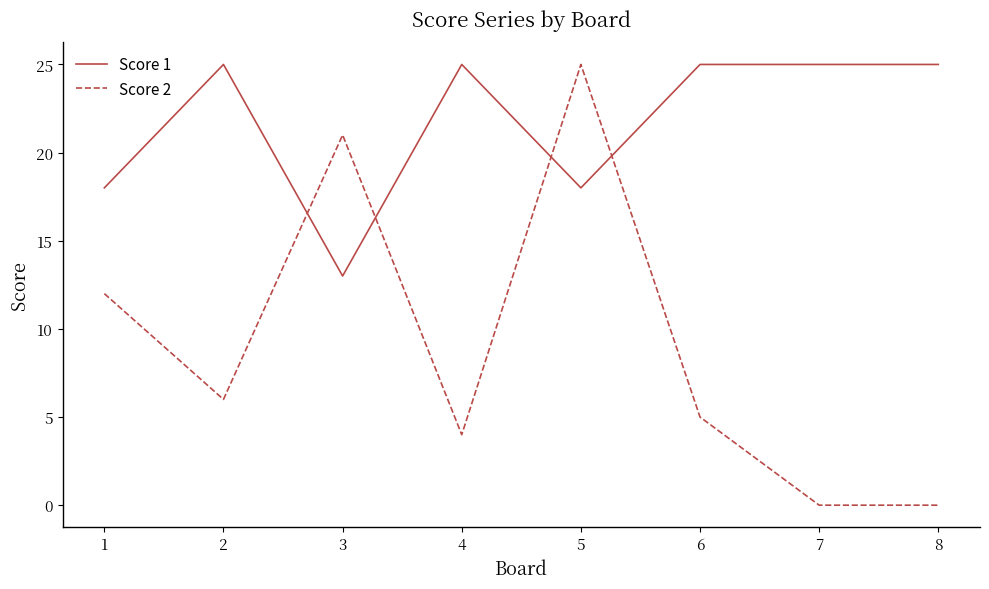

Which series has the largest total across all categories?

Score 1